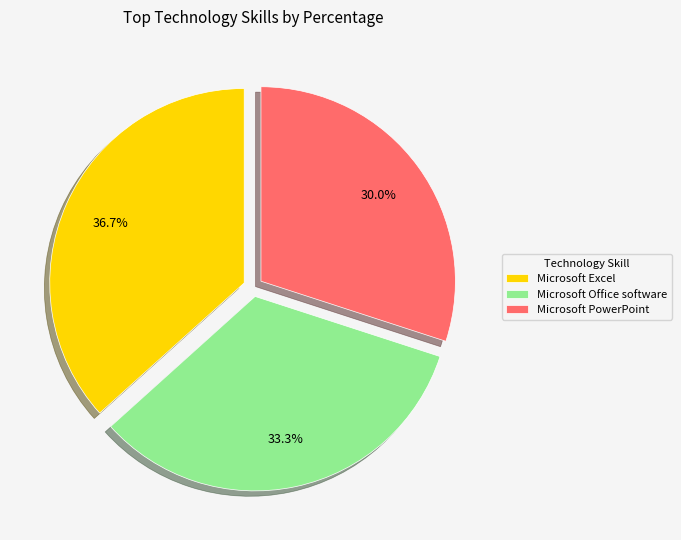

Between Microsoft Office software and Microsoft Excel, which is larger?

Microsoft Excel